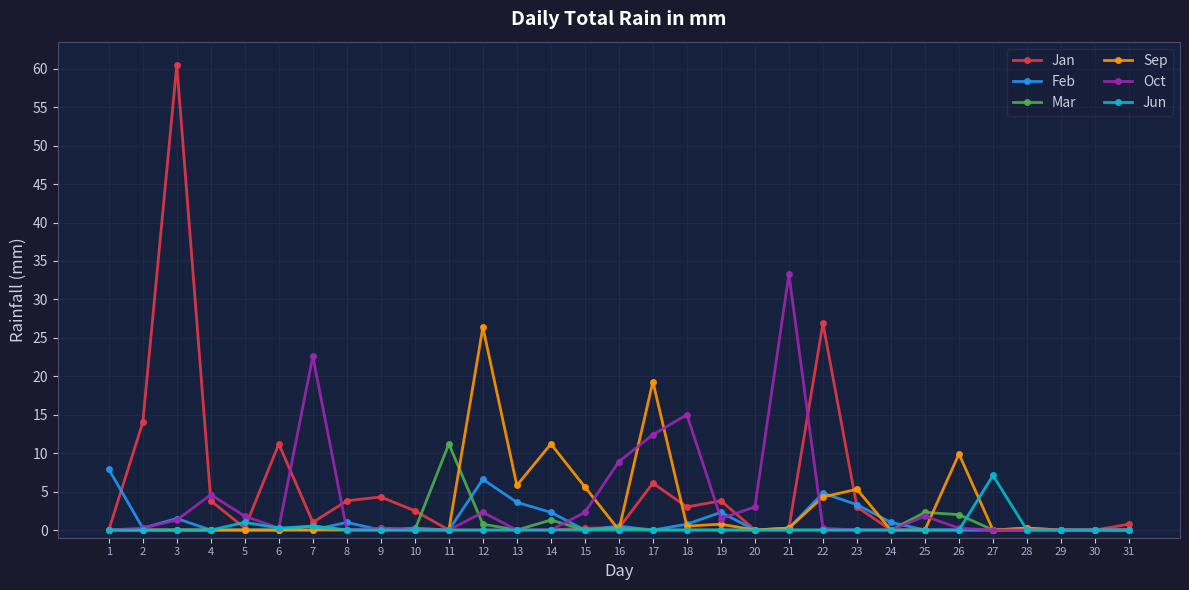

True or false: Oct has a value of 15.0 at 21.

False